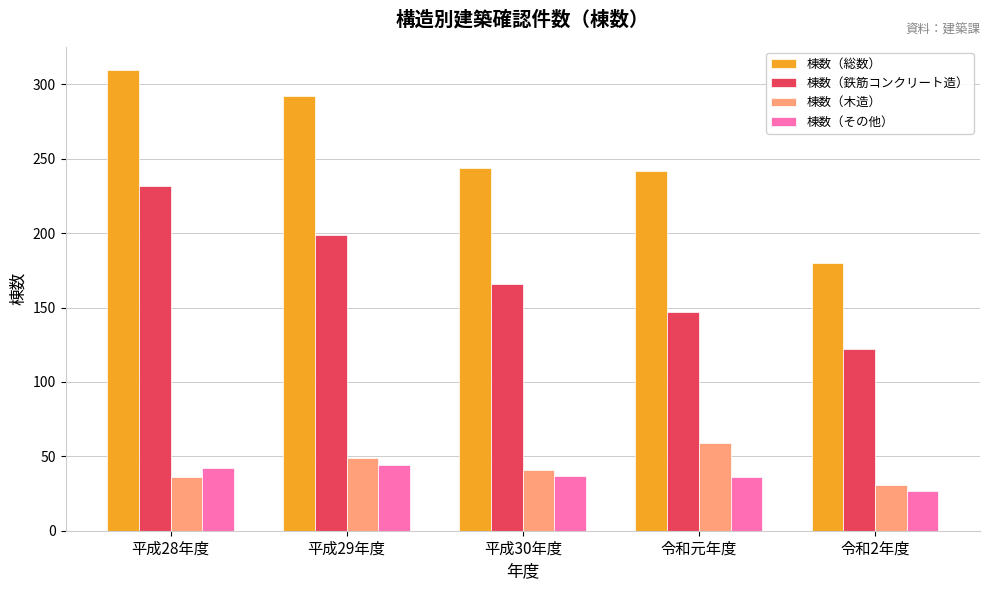

Which series has the largest range (max minus min)?

棟数（総数）